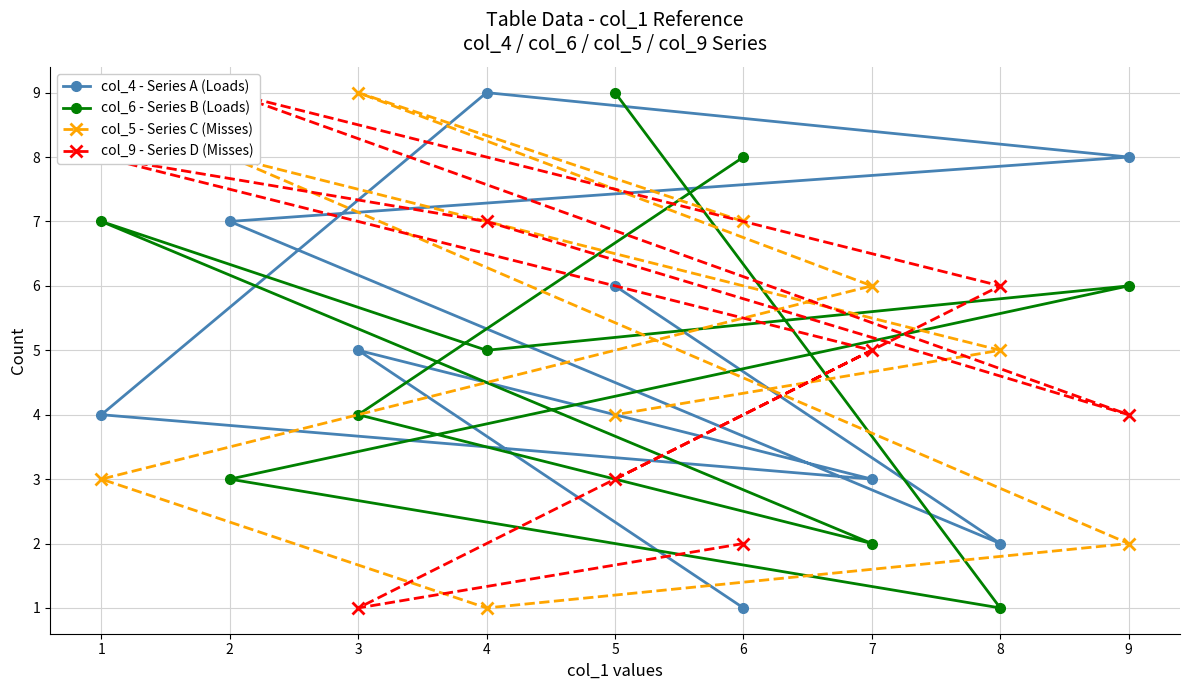

What is the value of the col_6 - Series B (Loads) point at the 9th from the left?

6